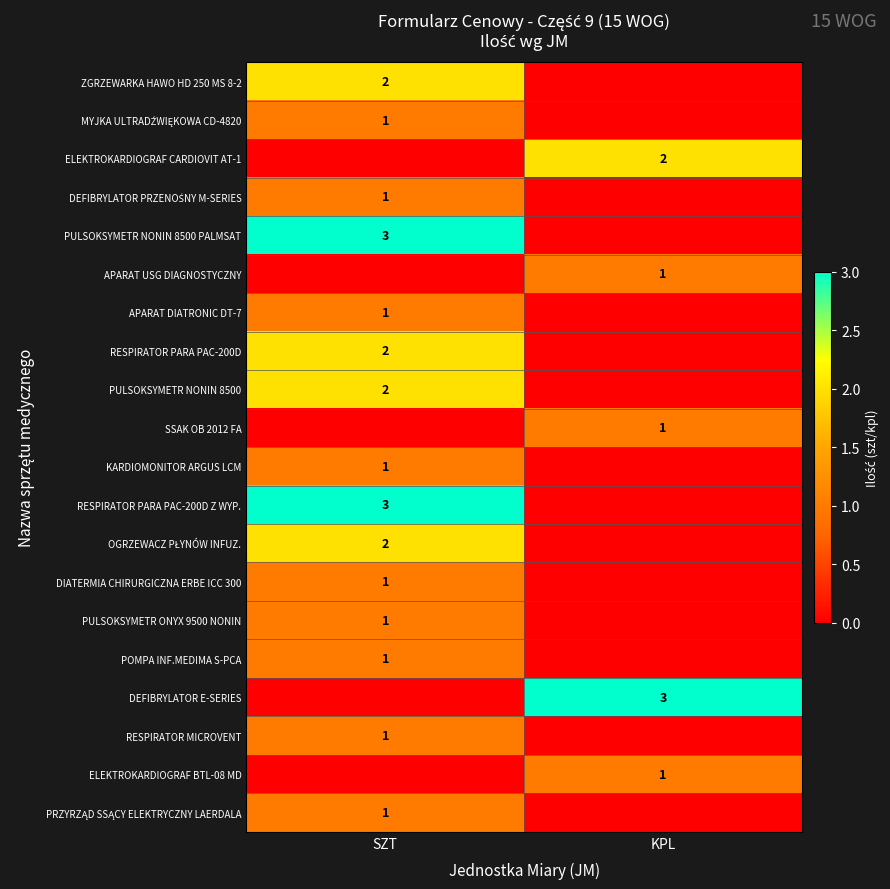

What is the total value across all series at SZT?

23